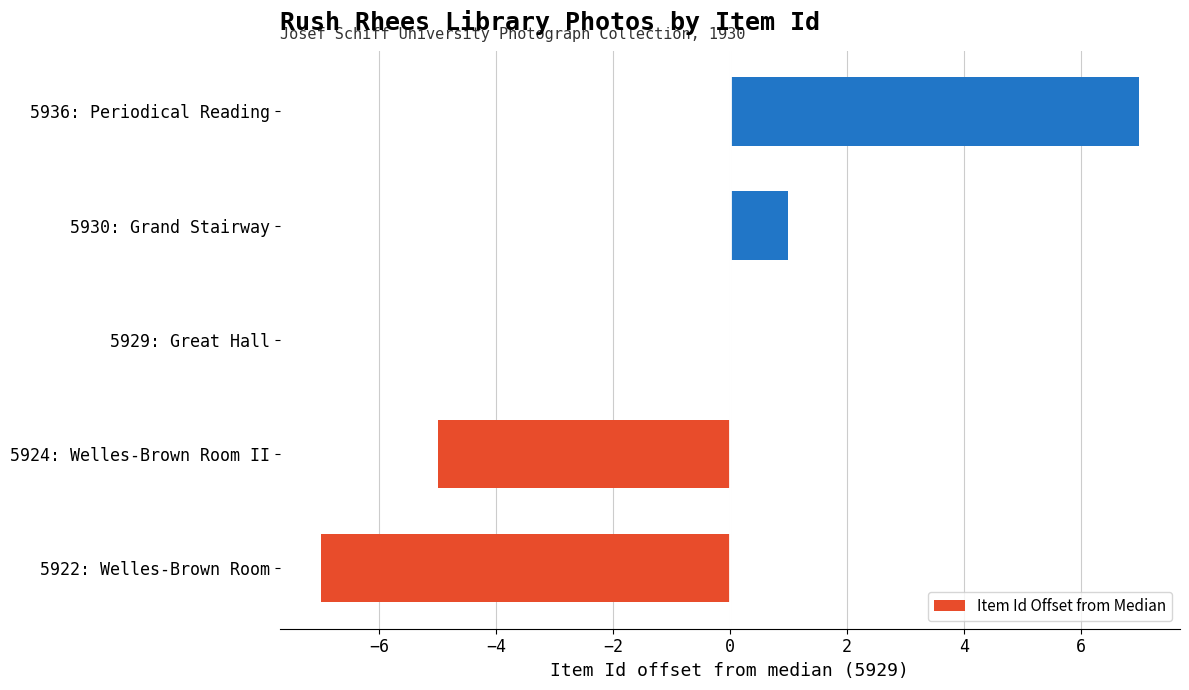

What is the average value?

-1